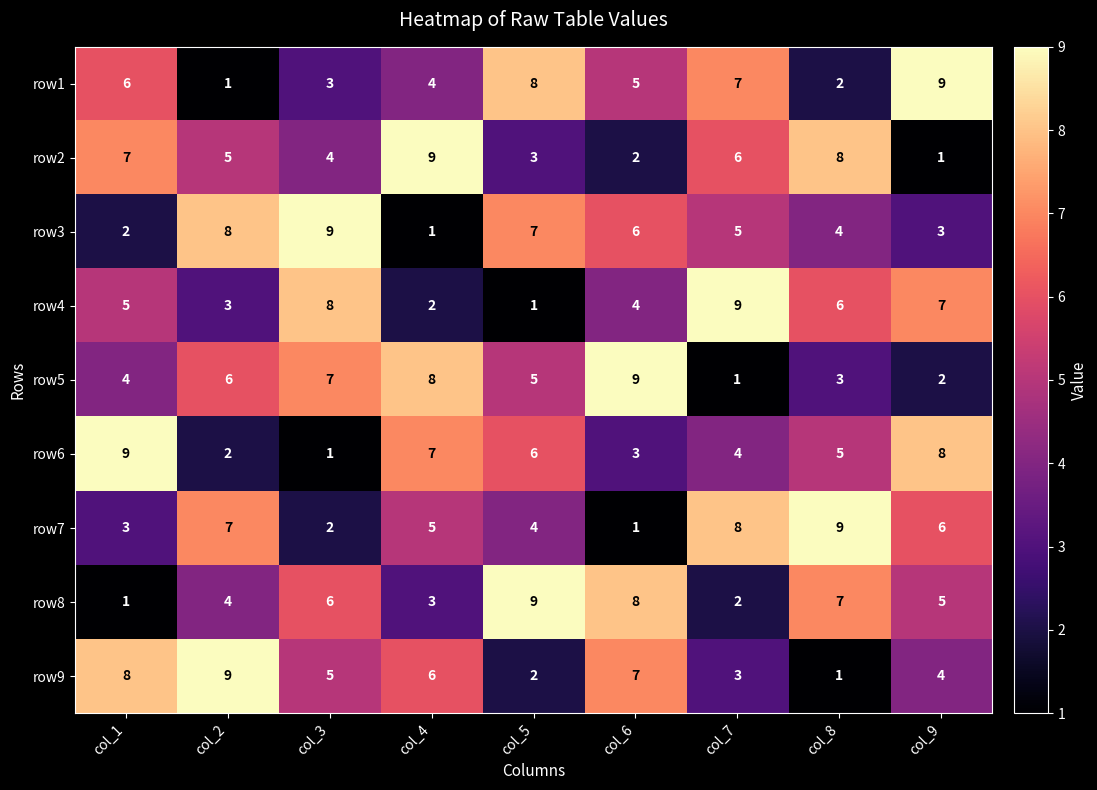

At how many categories does at least one series exceed 4?

9